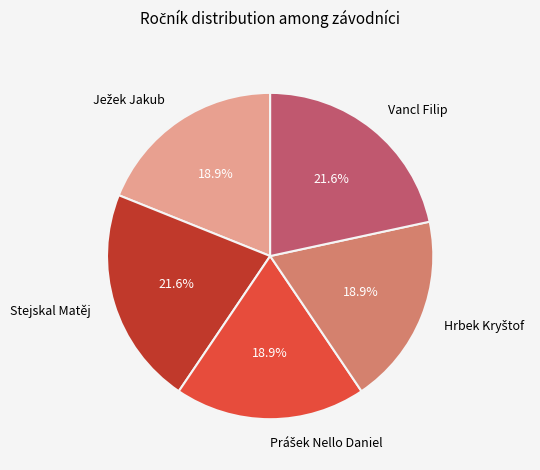

How many slices are in this pie chart?

5